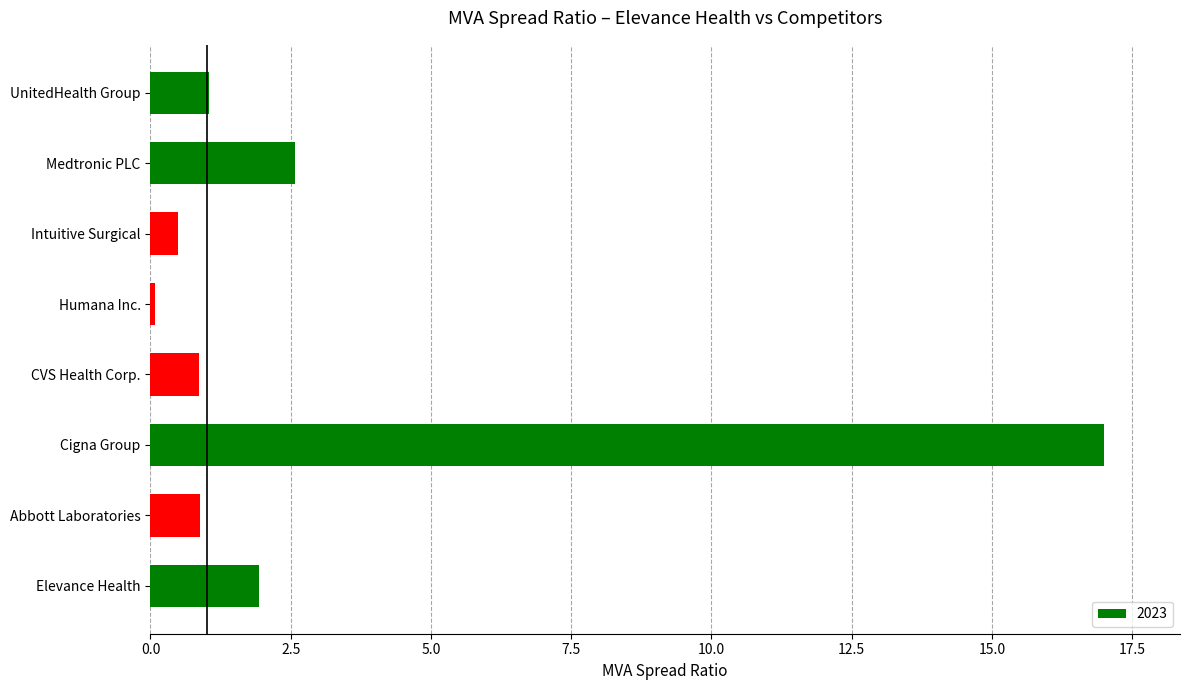

Are the bars grouped side by side (vs. stacked)?

No